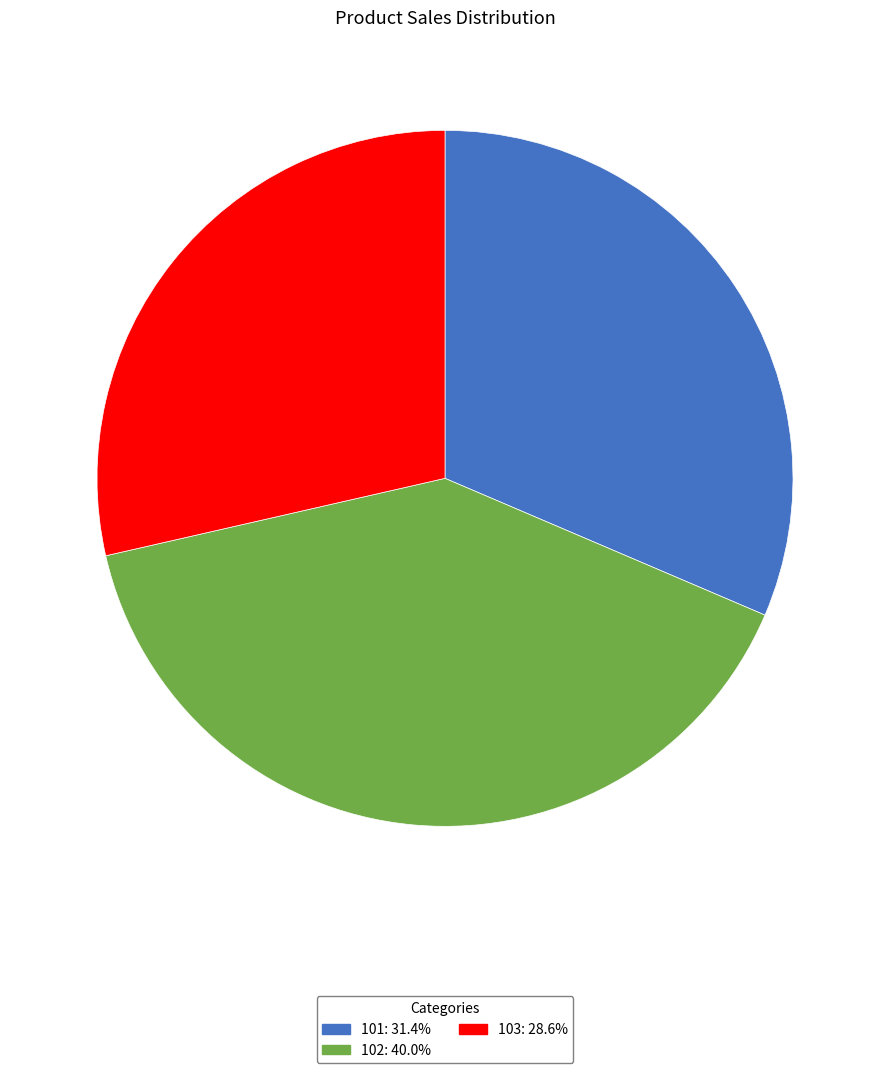

What is the ratio of the value at 101 to the value at 103?

1.1